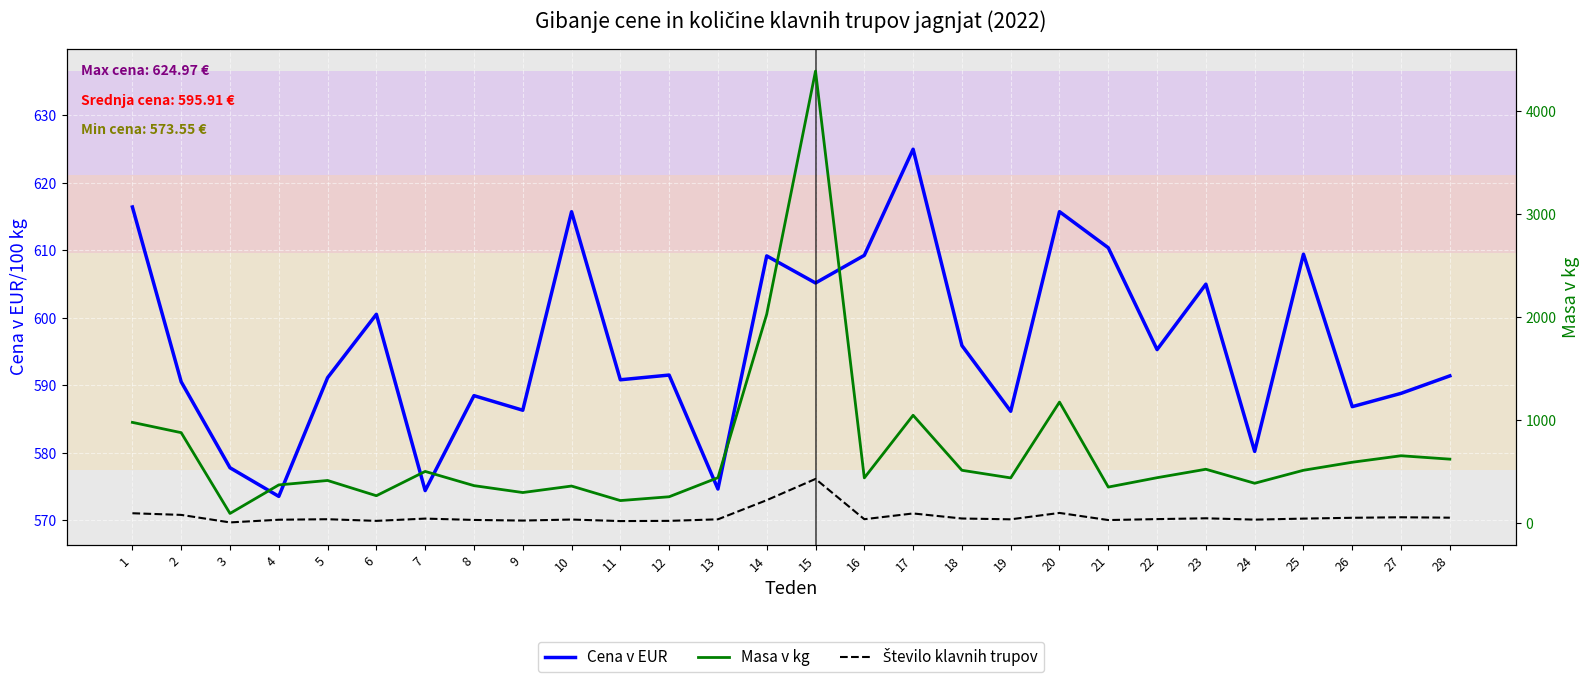

The value of Število klavnih trupov at 12 is 38.2. True or false?

False